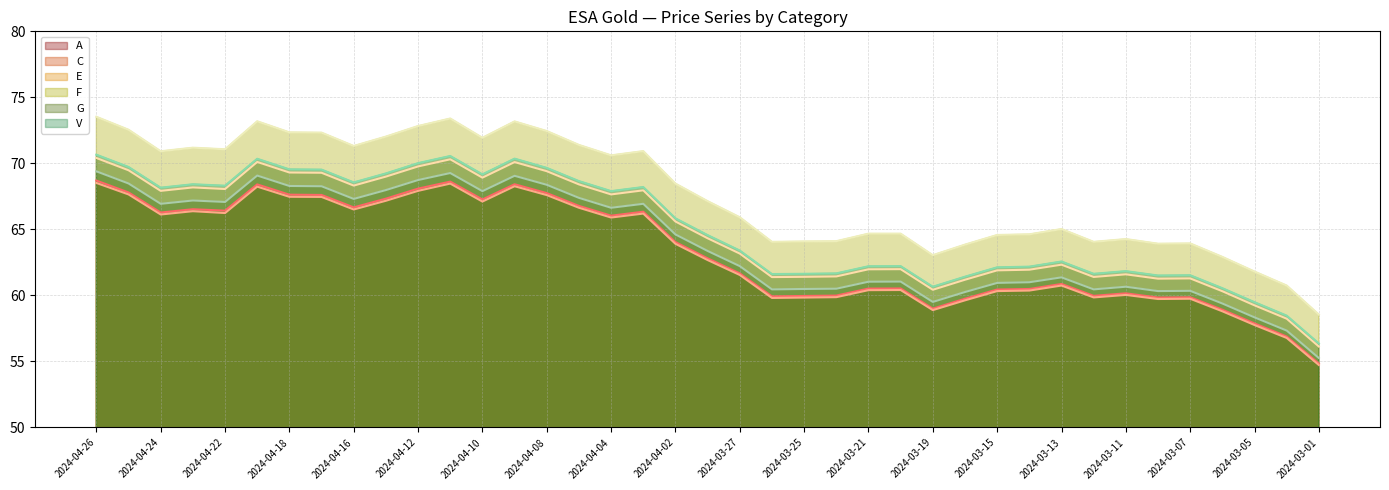

At how many categories does at least one series exceed 61?

37